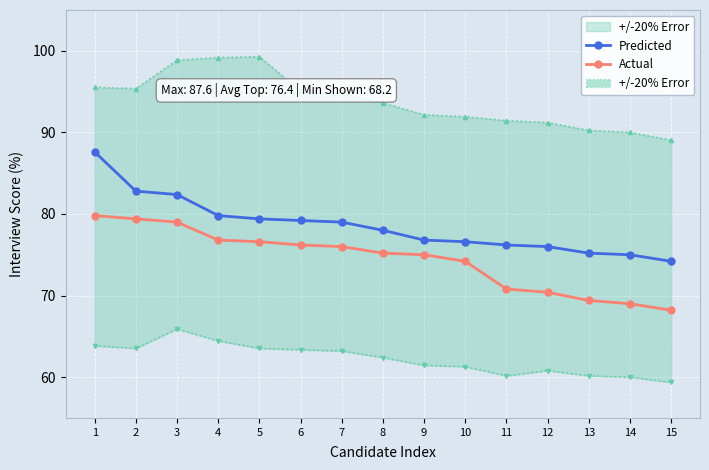

True or false: Predicted and Actual cross at least once.

False